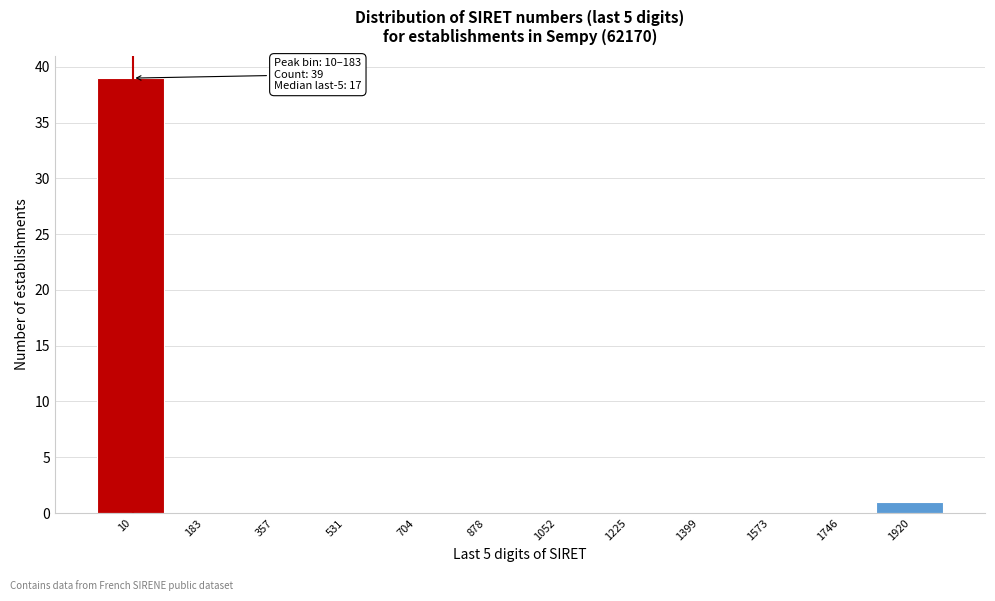

Reading right to left, list all the values displayed in this chart.

1920=1	1746=0	1573=0	1399=0	1225=0	1052=0	878=0	704=0	531=0	357=0	183=0	10=39